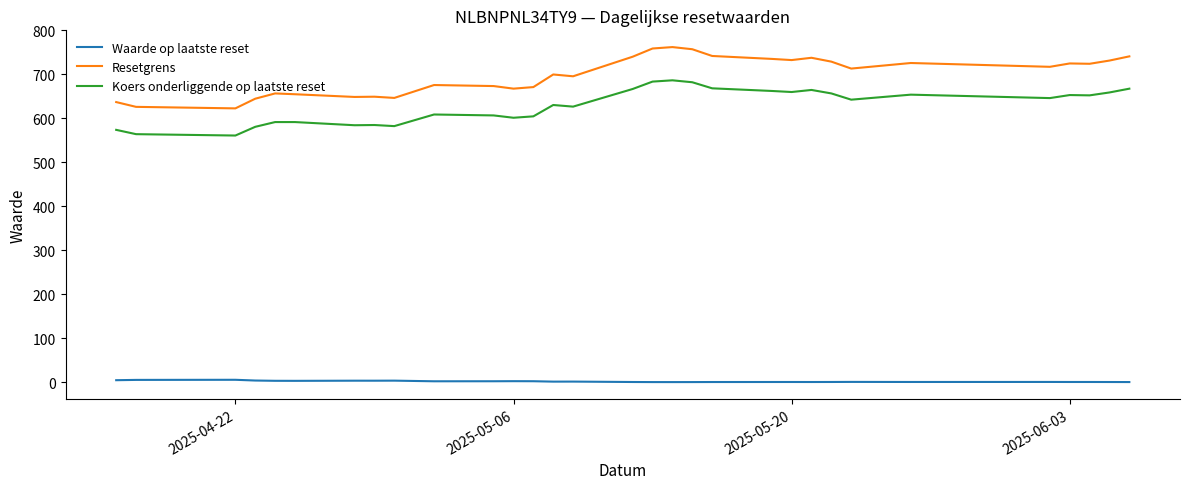

What is the maximum value for Resetgrens?

762.1